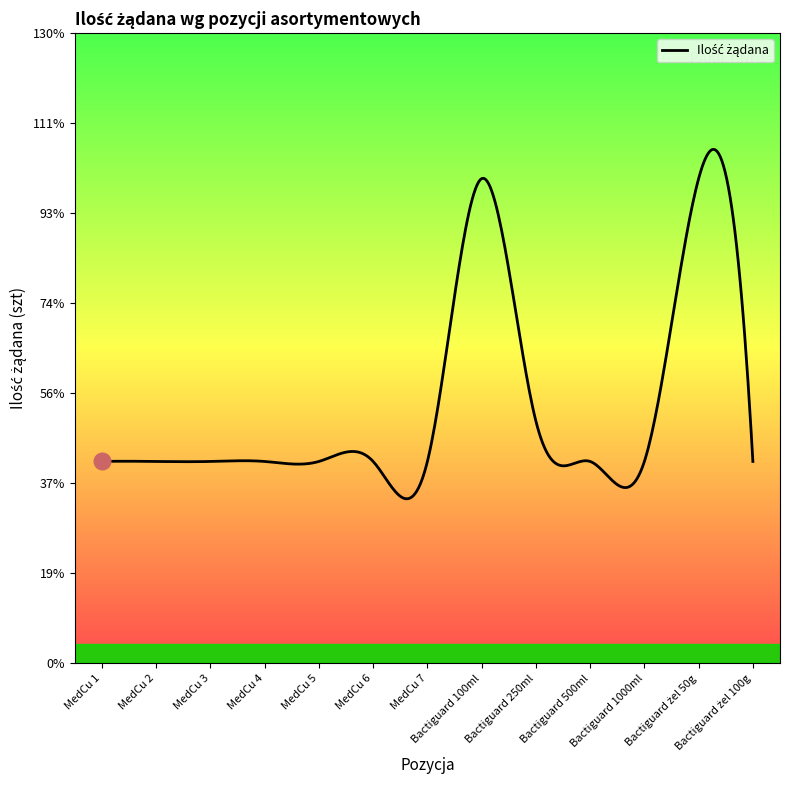

Does the chart have visible grid lines?

No